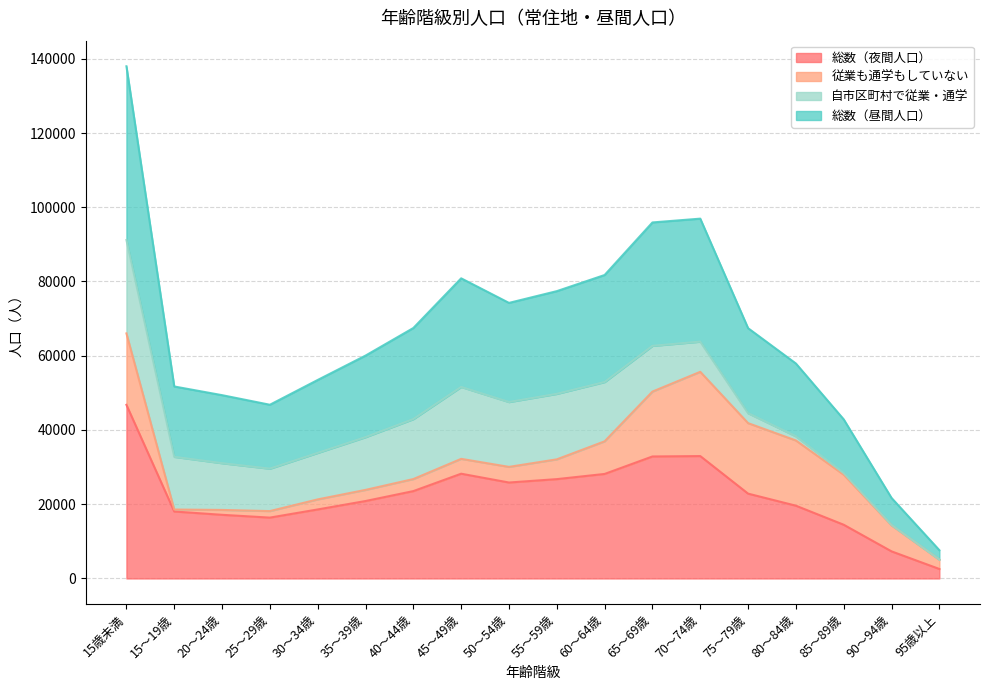

At which category is the sum across all series the highest?

15歳未満